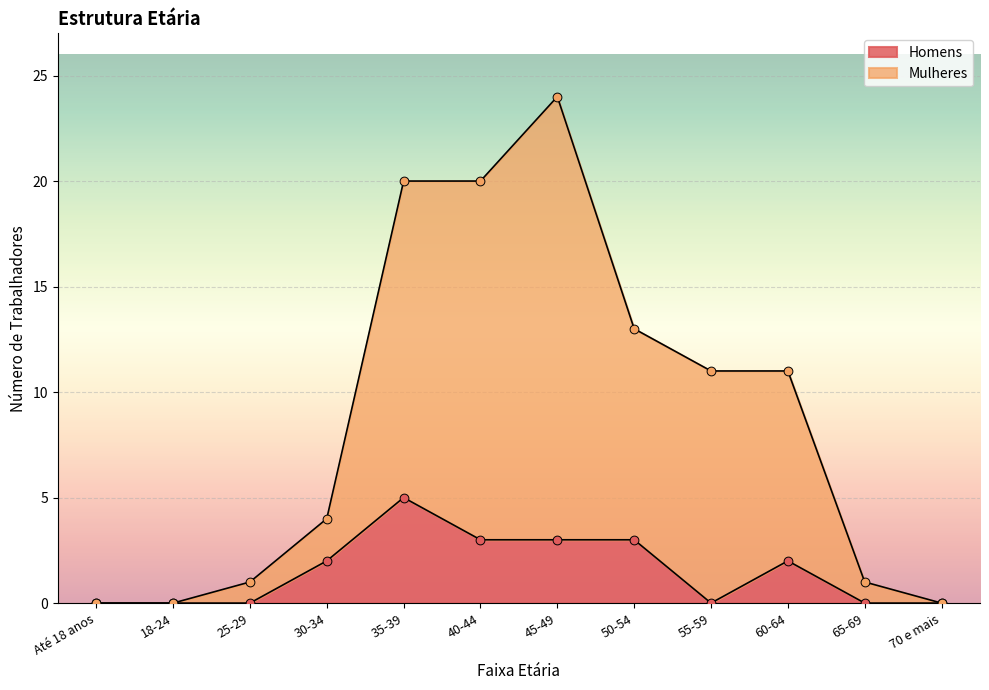

What are all the series names shown in the legend?

Homens, Mulheres